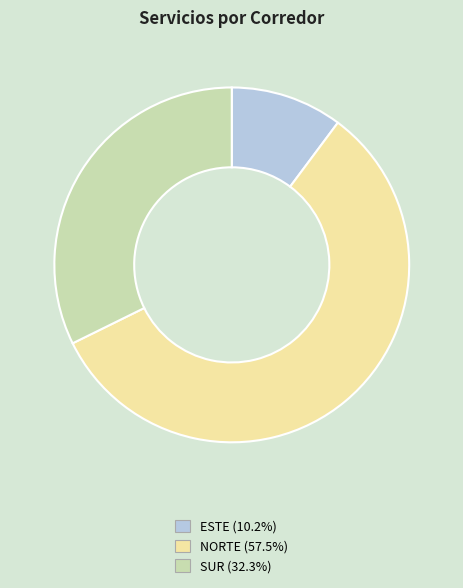

Which category has the biggest portion of the pie?

NORTE